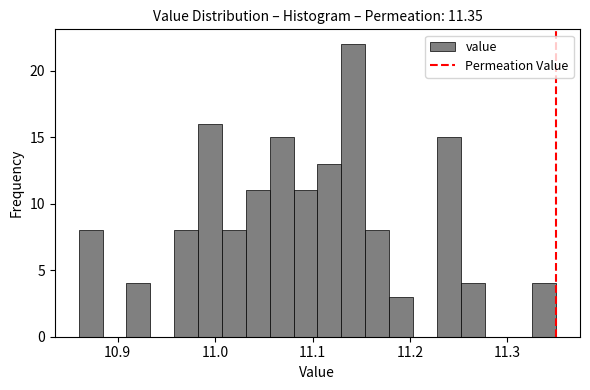

Read against the x-axis, roughly where is the centre of the tallest bar?

11.14